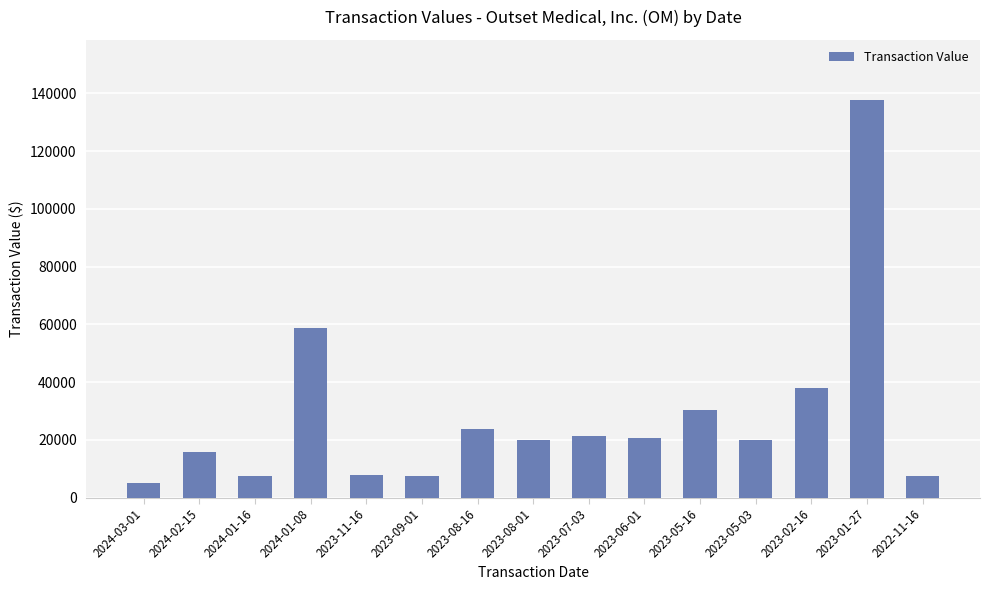

How many data points are less than 19869?

7